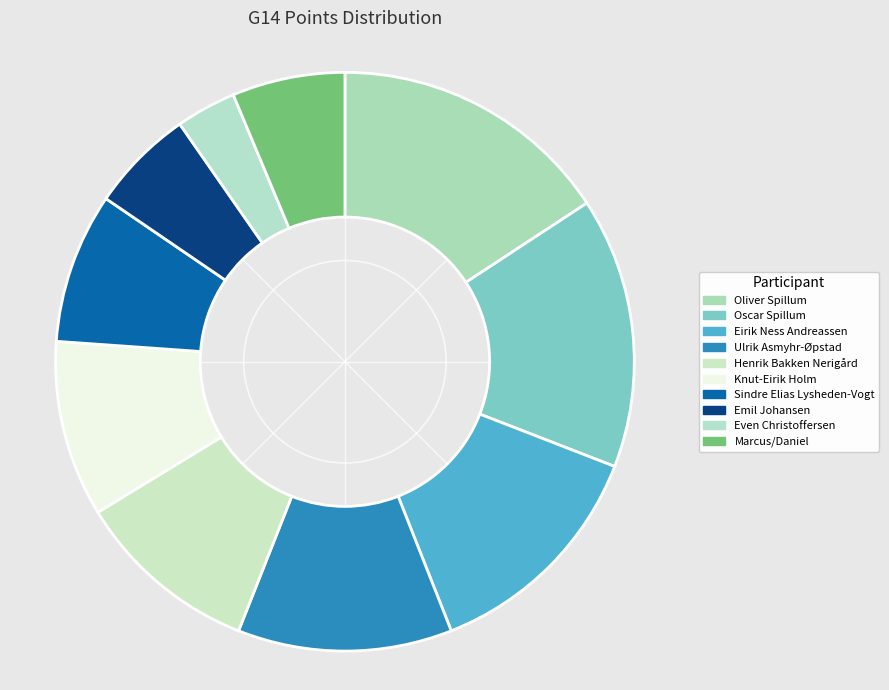

True or false: Sindre Elias Lysheden-Vogt accounts for 16% of the total.

False